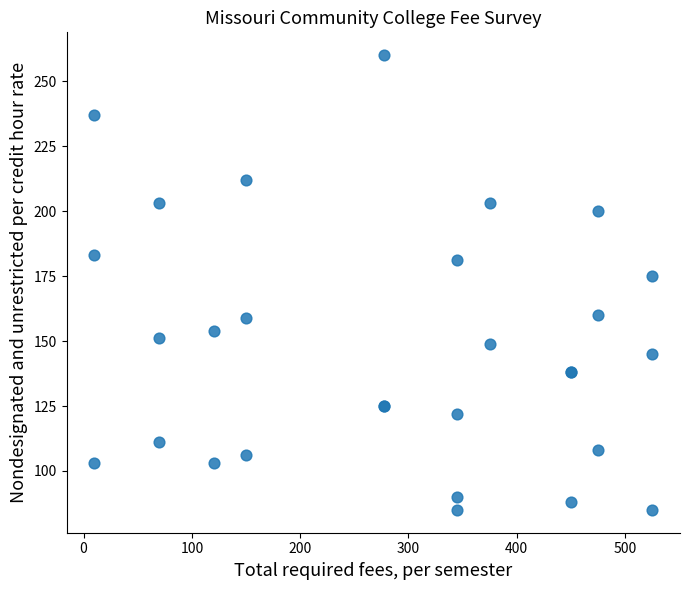

What Y value in the scatter plot is closest to 172?

175